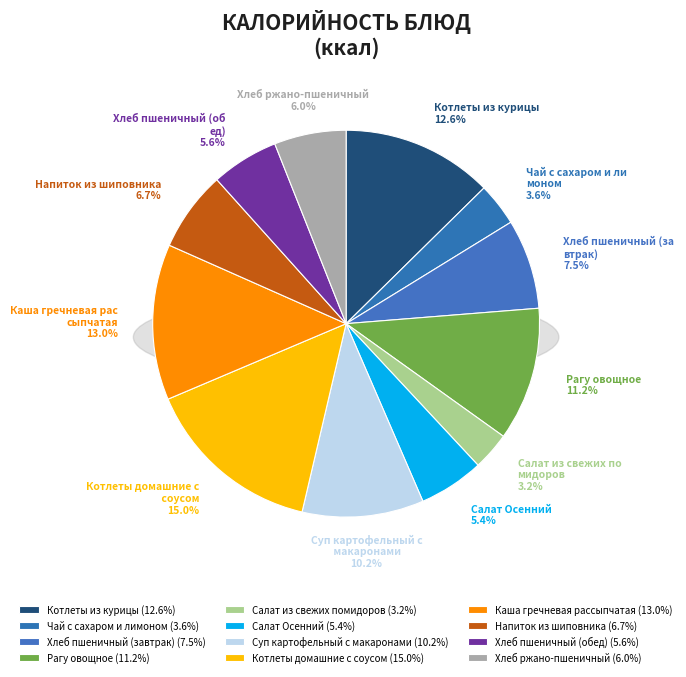

What percentage is NOT represented by Хлеб пшеничный (завтрак)?

92.5%